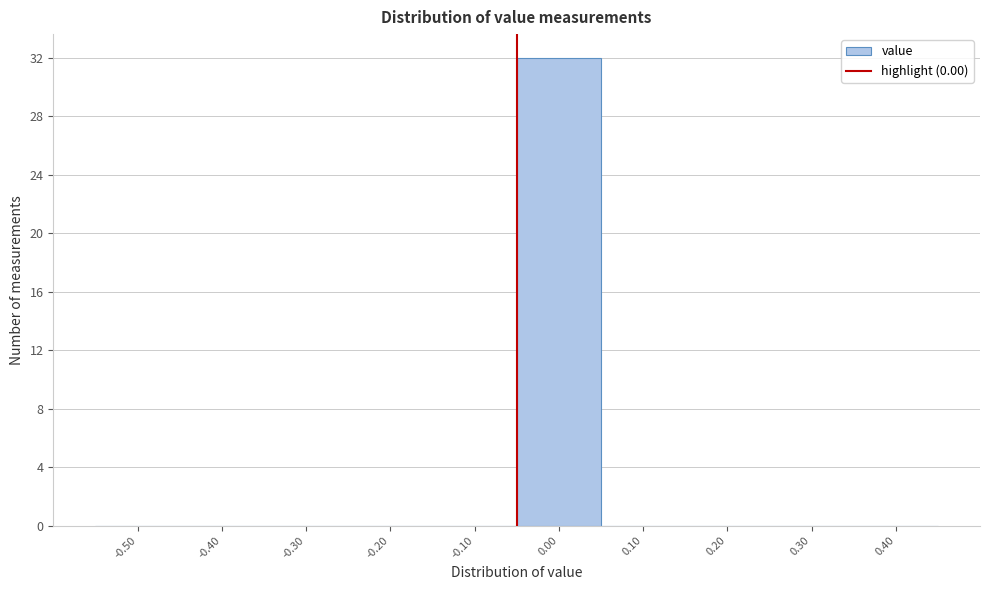

Reading right to left, extract all data points from this chart.

0.40=0	0.30=0	0.20=0	0.10=0	0.00=32	-0.10=0	-0.20=0	-0.30=0	-0.40=0	-0.50=0